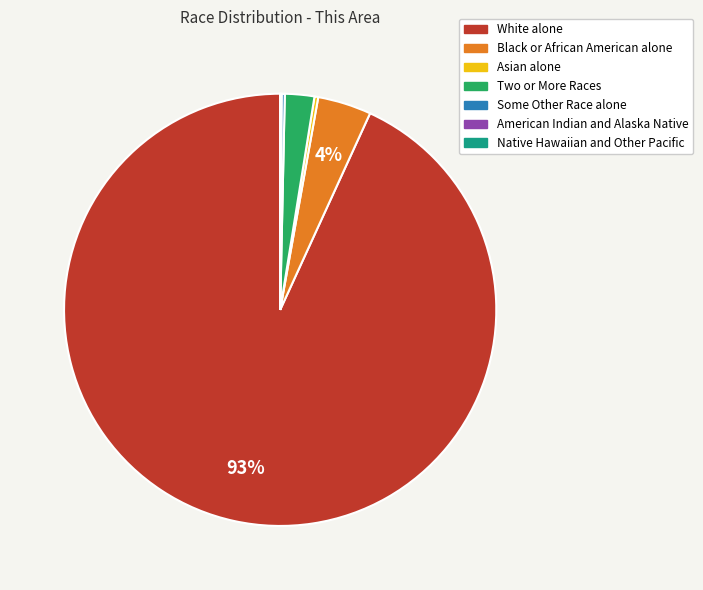

To the nearest percent, what is the average slice percentage?

14%